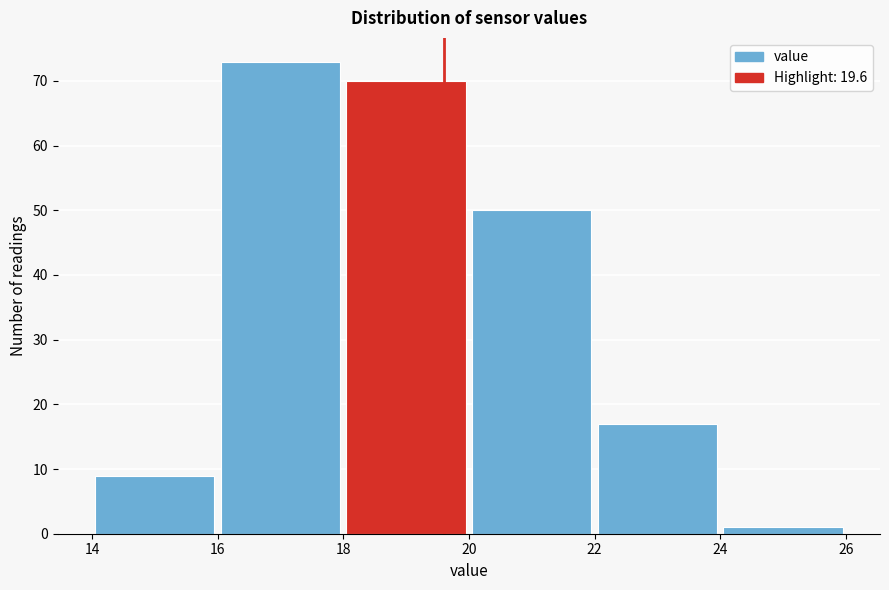

Reading left to right, transcribe this chart: for each bar, give the range it covers on the x-axis and its height. The values are not printed on the chart, so give them approximately, as read against the axis.

14 to 16: 9
16 to 18: 73
18 to 20: 70
20 to 22: 50
22 to 24: 17
24 to 26: 1